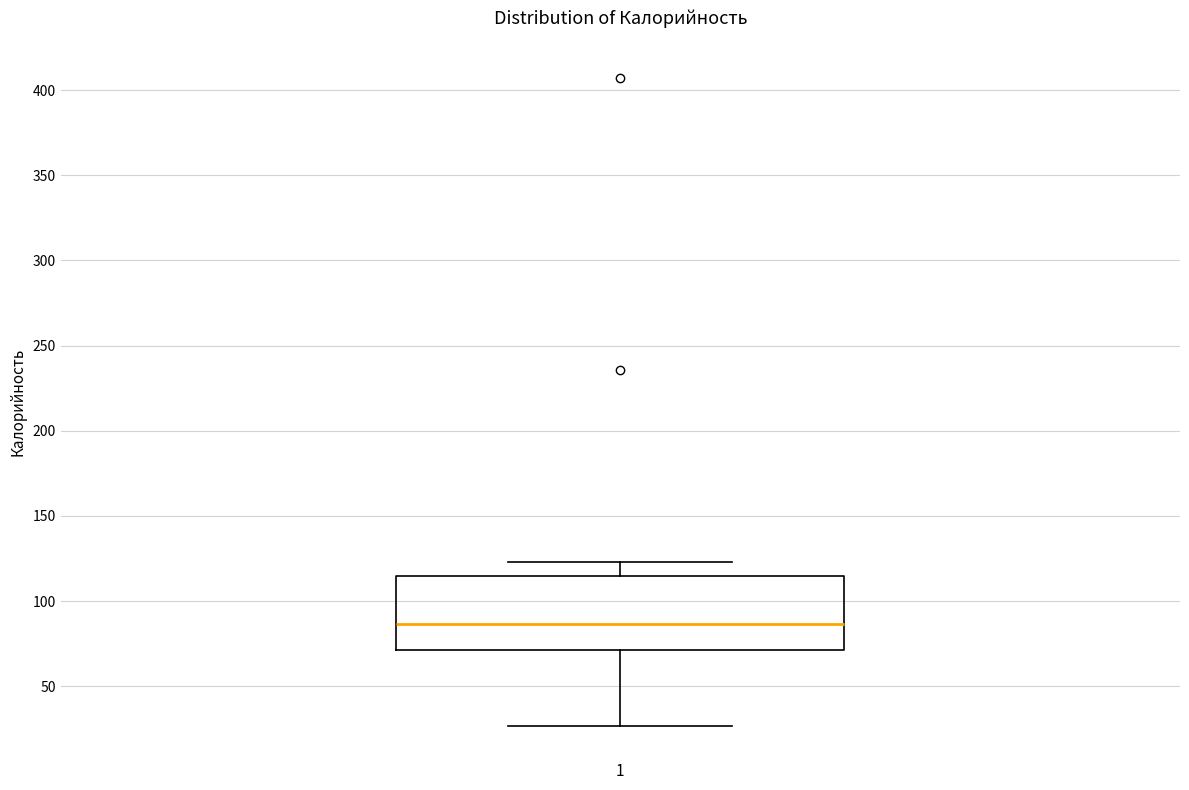

Transcribe this box plot: give where the median line is, the range the box spans, and where the two whiskers end, as read against the y-axis. The values are not printed on the chart, so give them approximately, as read against the axis.

median 85, box 70 to 115, whiskers 25 to 125